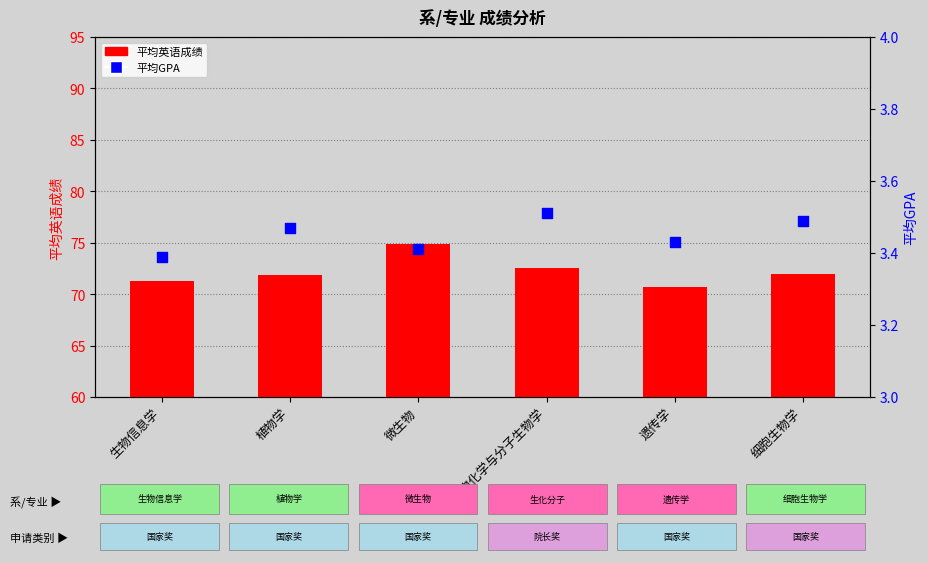

Which series reaches the maximum Y coordinate?

平均英语成绩